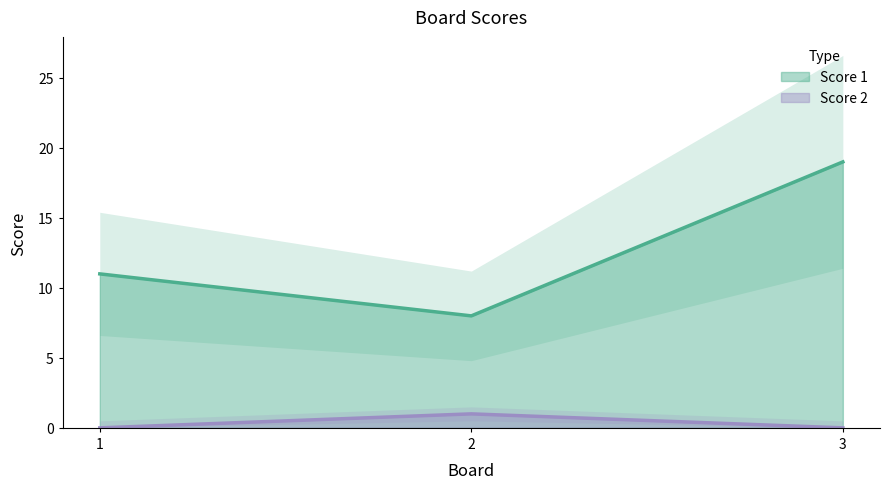

Count the number of categories in the chart.

3